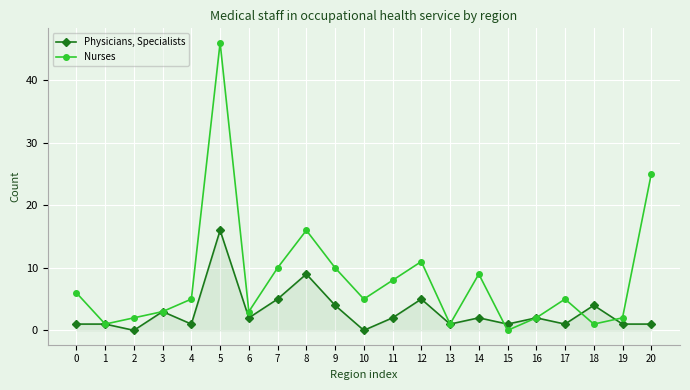

At how many categories does at least one series exceed 17?

2